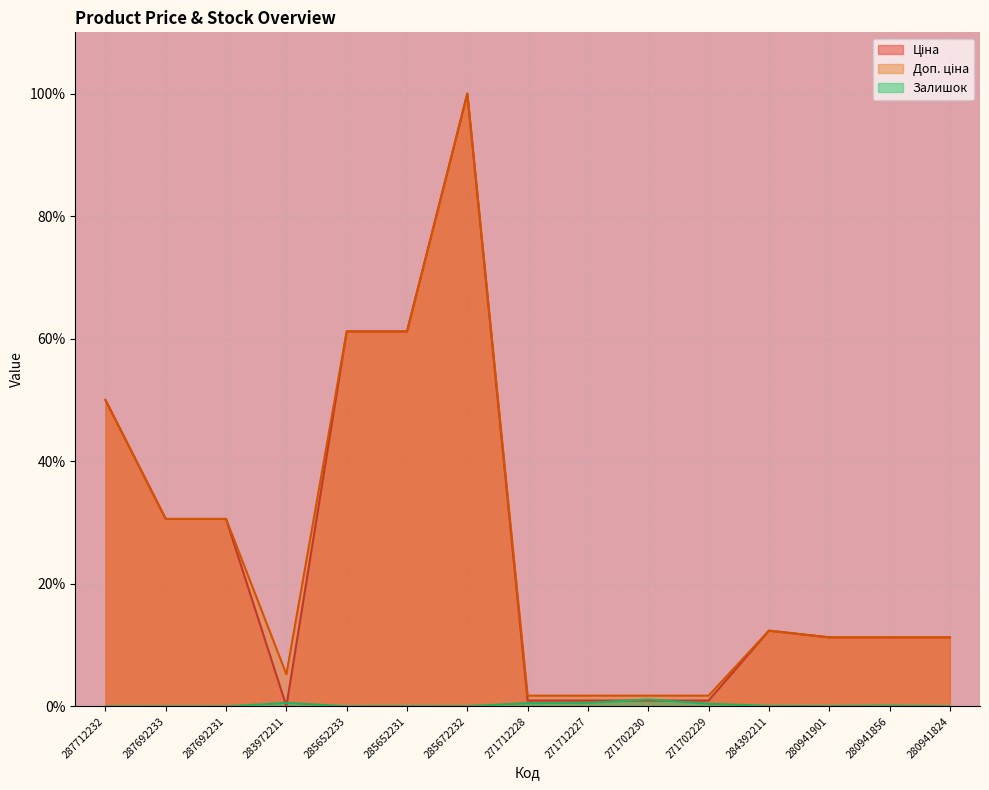

Where is the first local maximum for Ціна?

285672232